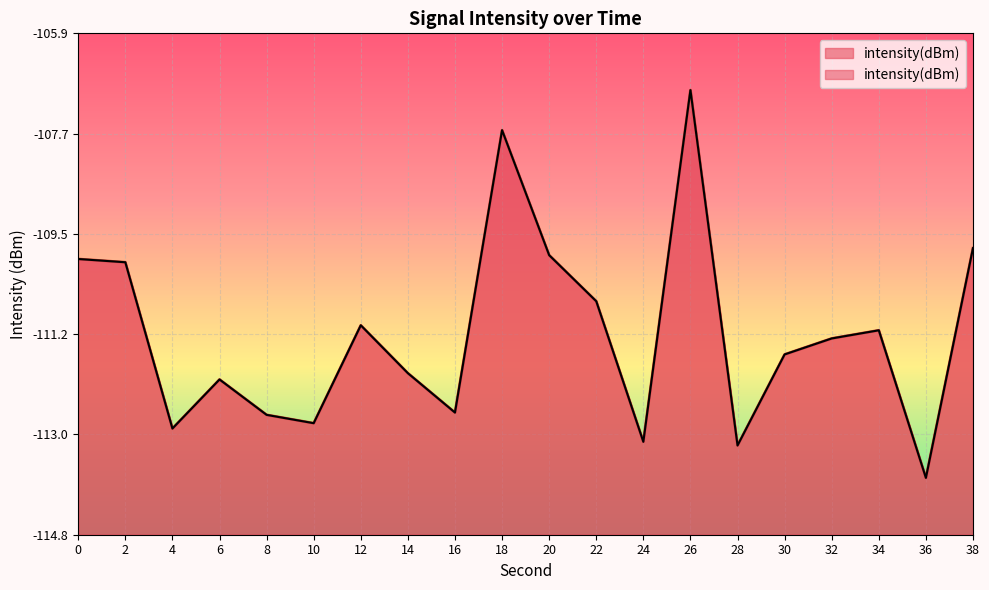

Which category has the lowest value across all series?

36